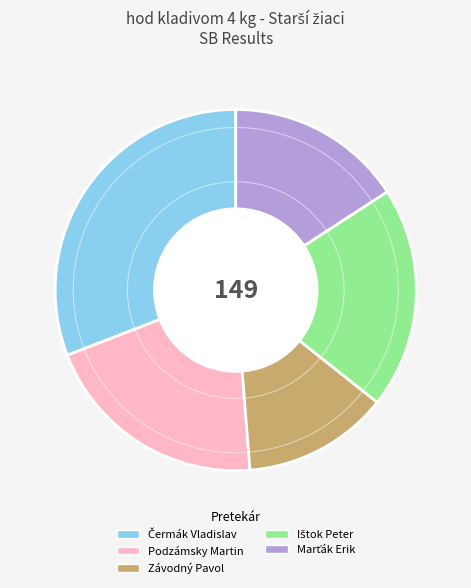

What is the smallest slice in the pie chart?

Závodný Pavol